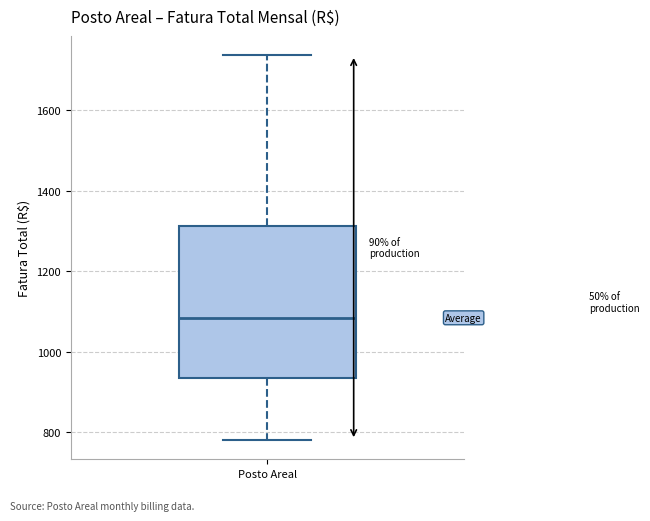

Read this box plot against the y-axis: the position of the median line, the range covered by the box, and the ends of both whiskers. The values are not printed on the chart, so give them approximately, as read against the axis.

median 1080, box 940 to 1320, whiskers 780 to 1740